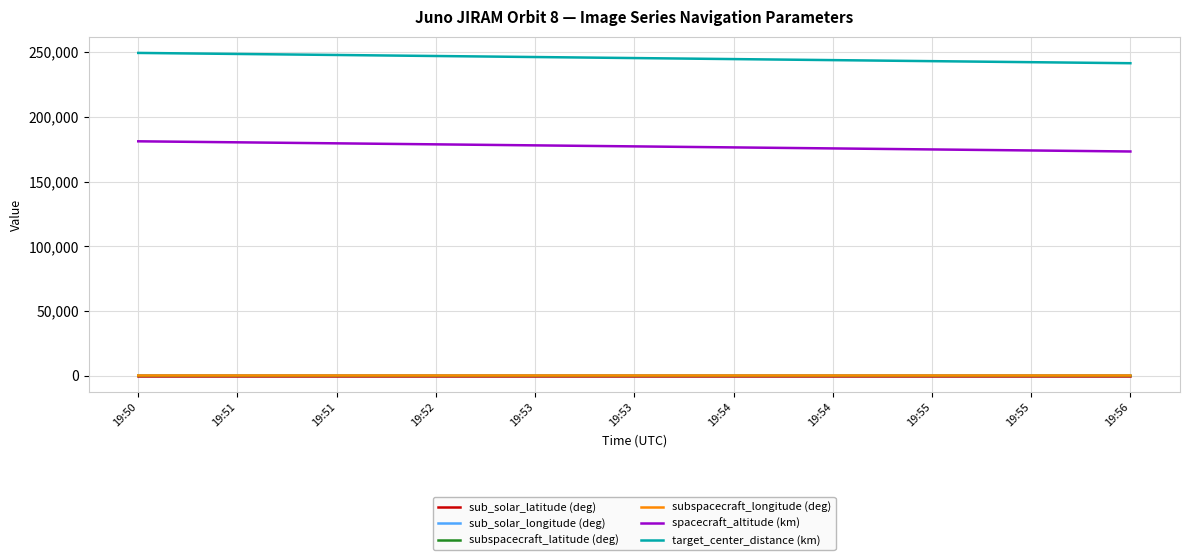

List the labels in order of subspacecraft_latitude (deg) value, smallest first.

19:50, 19:51, 19:51, 19:52, 19:53, 19:53, 19:54, 19:54, 19:55, 19:55, 19:56